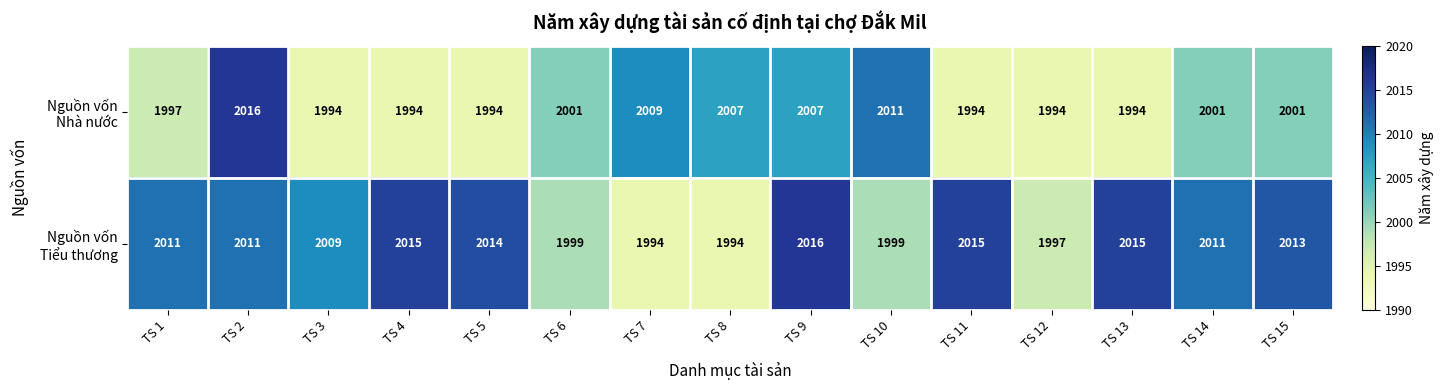

How many distinct data groups are displayed?

2